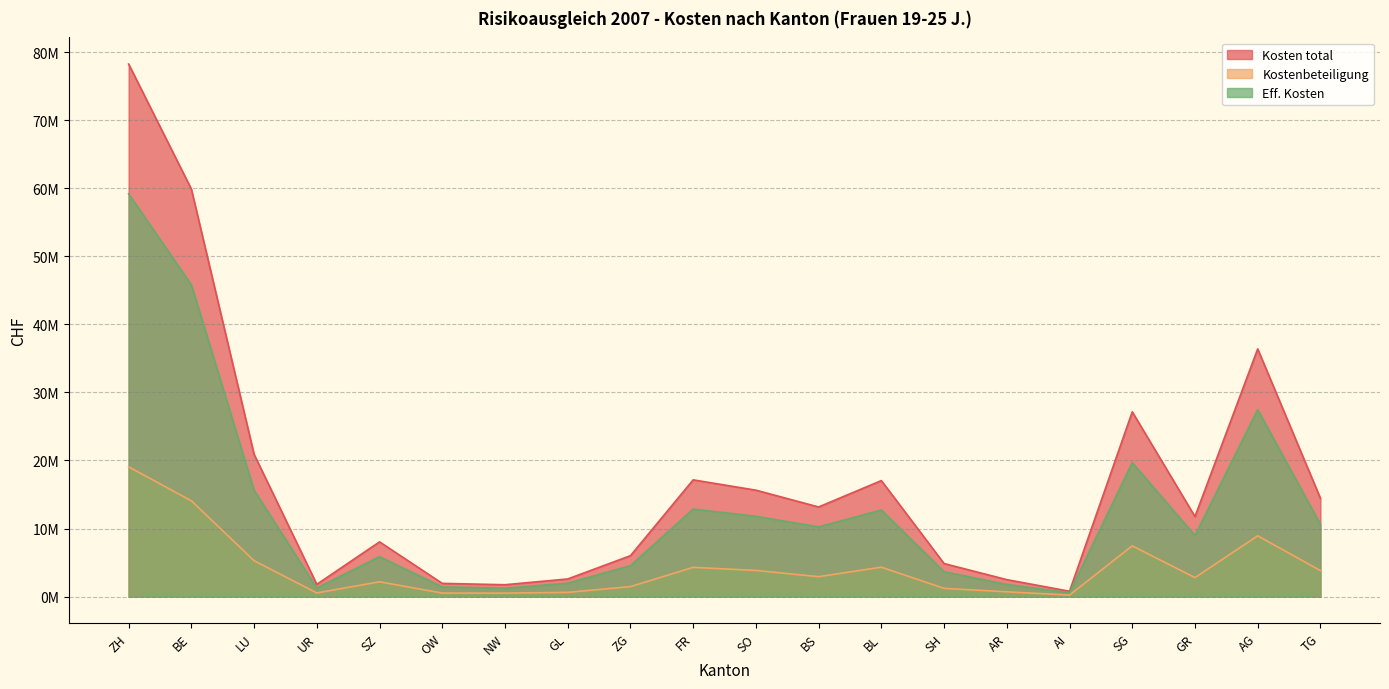

The value of Kosten total at OW is 1285308. True or false?

False